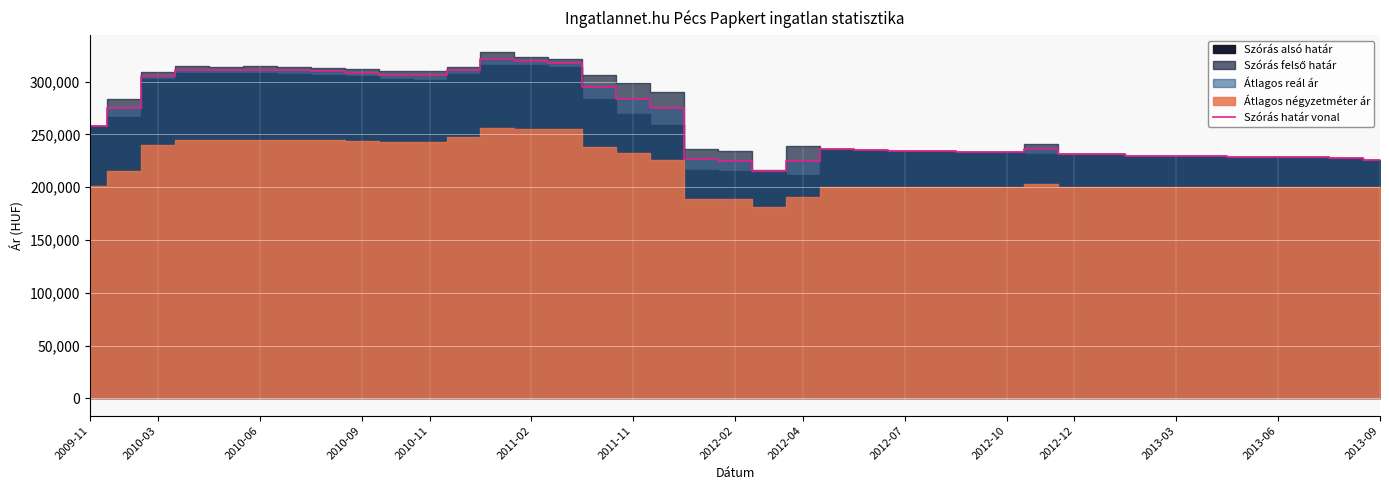

The value of Szórás határ vonal at 2013-06 is 138183. True or false?

False